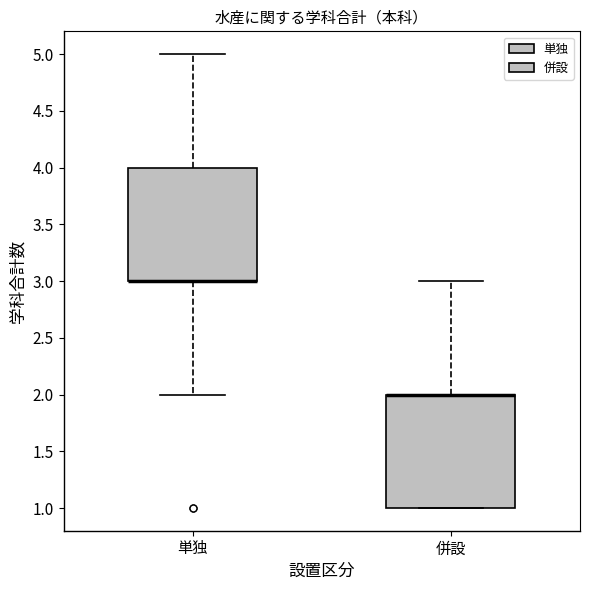

Reading left to right, transcribe this box plot: for each box, give where its median line is, the range the box spans, and where its two whiskers end, as read against the y-axis. The values are not printed on the chart, so give them approximately, as read against the axis.

単独: median 3 (drawn on the box's lower edge), box 3 to 4, whiskers 2 to 5
併設: median 2 (drawn on the box's upper edge), box 1 to 2, whiskers 1 to 3